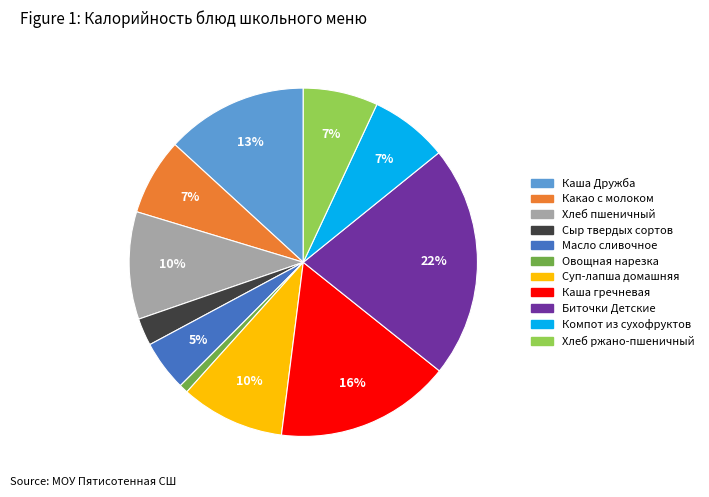

What is the largest slice in the pie chart?

Биточки Детские